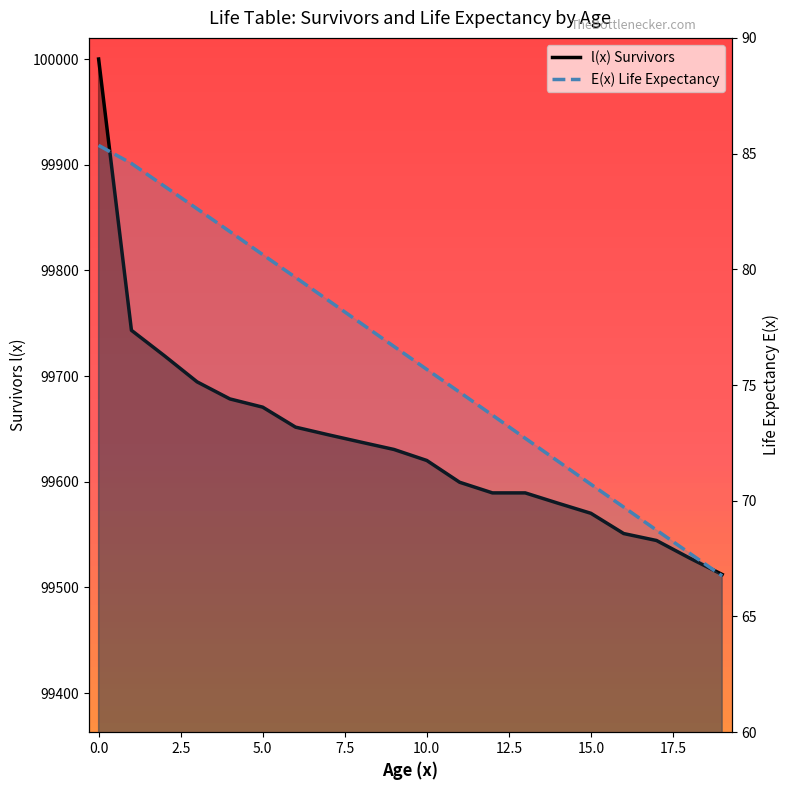

True or false: E(x) Life Expectancy has more than 2 points higher than both neighbors.

False